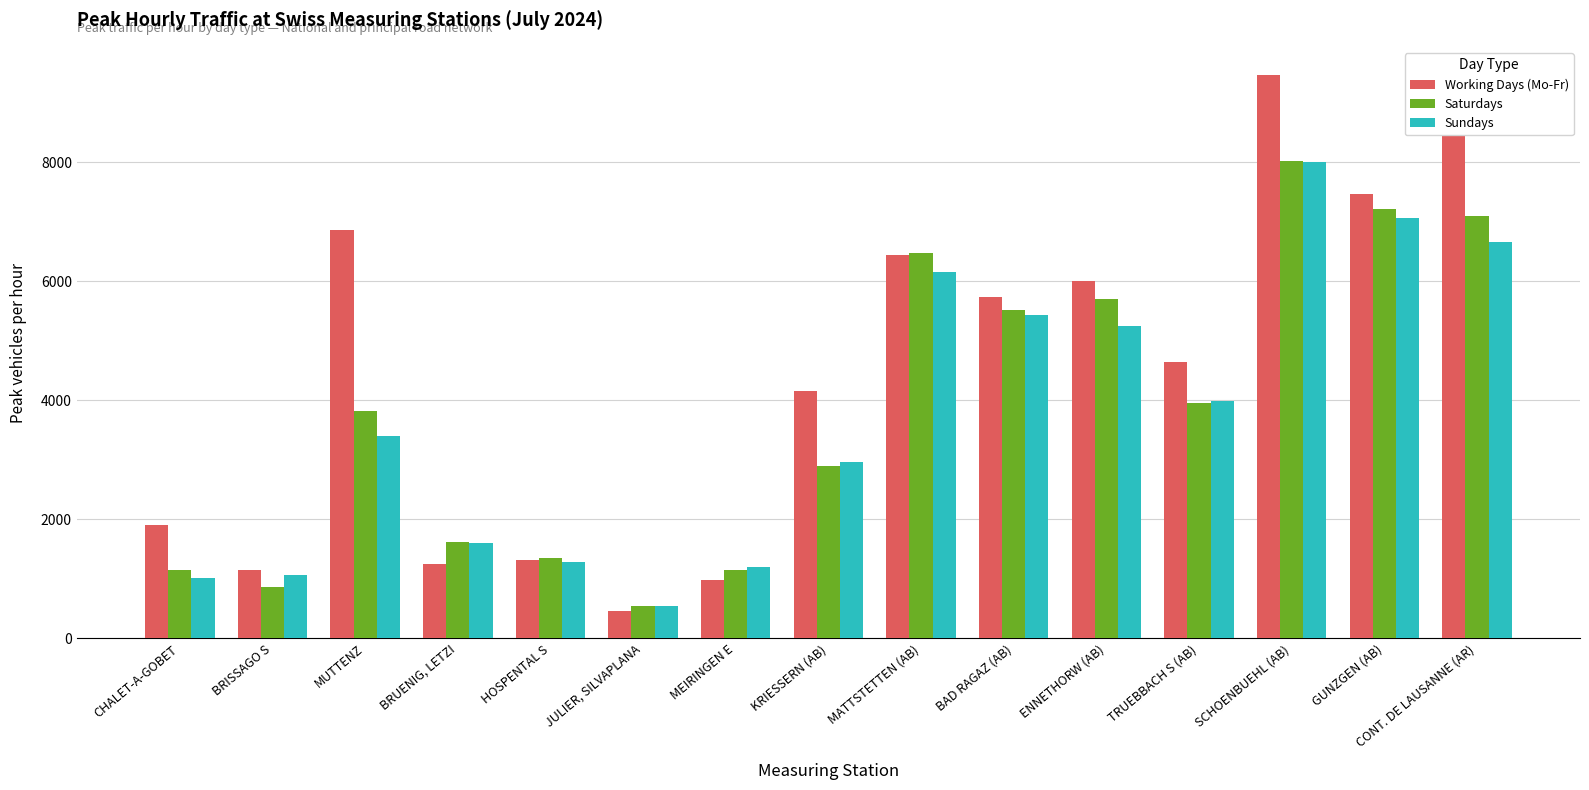

How many data points in Sundays are less than 3404?

7